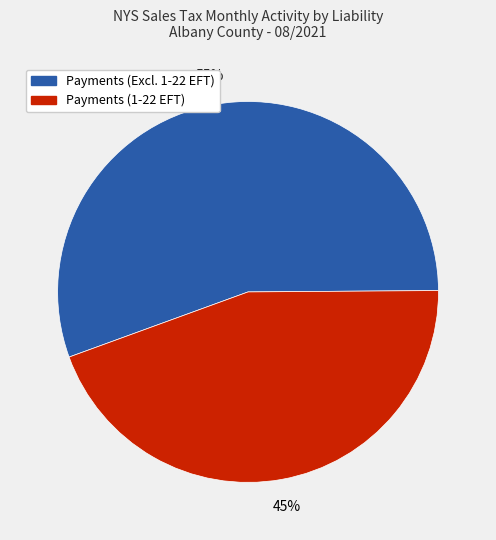

To the nearest percent, what is the average slice percentage?

50%